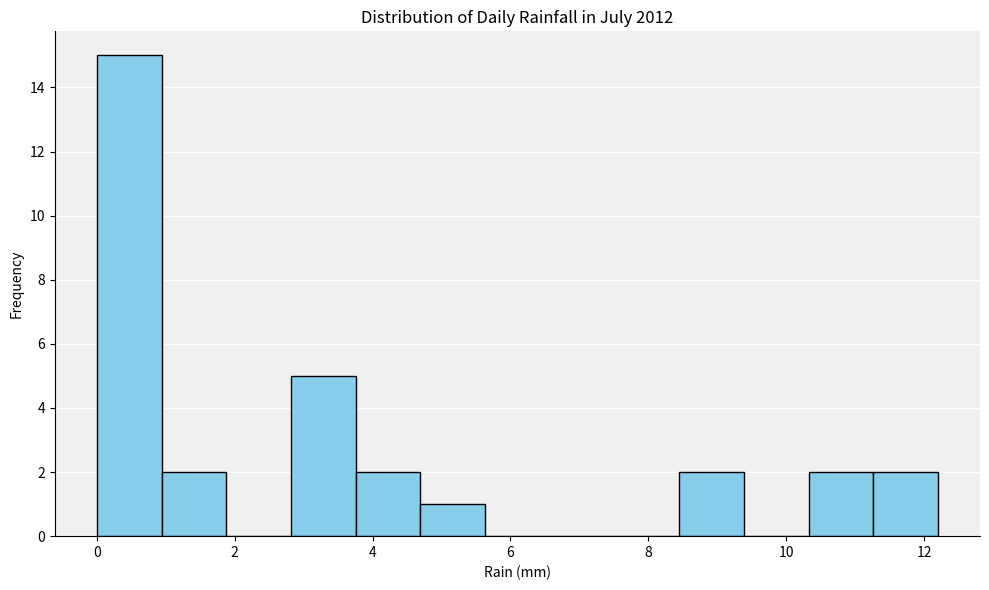

Reading left to right, list every bar in this chart as the range it spans on the x-axis followed by its height. Neither the bar edges nor the heights are printed on the chart, so give them approximately, as read against the axes.

0.0 to 1.0: 15
1.0 to 1.8: 2
1.8 to 2.8: 0
2.8 to 3.8: 5
3.8 to 4.6: 2
4.6 to 5.6: 1
5.6 to 6.6: 0
6.6 to 7.6: 0
7.6 to 8.4: 0
8.4 to 9.4: 2
9.4 to 10.4: 0
10.4 to 11.2: 2
11.2 to 12.2: 2